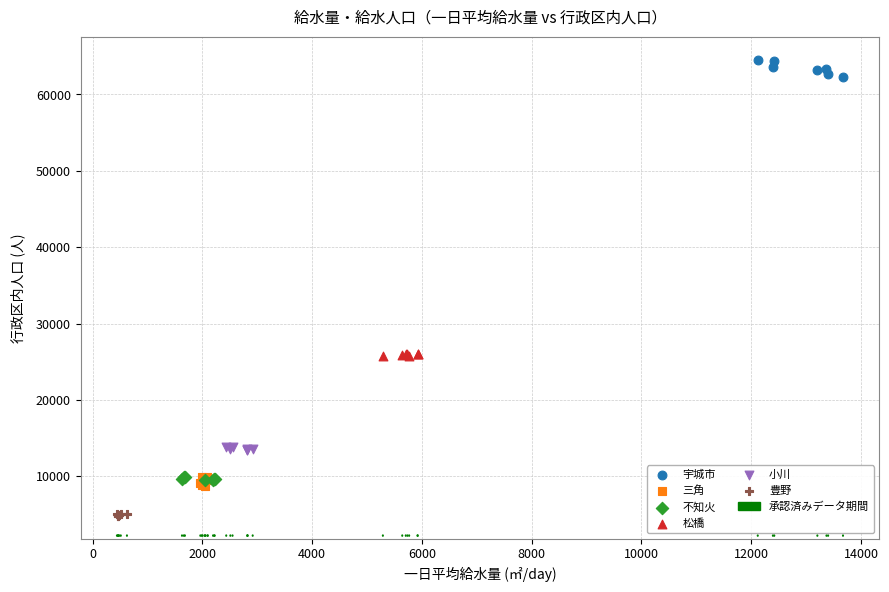

Which series has the widest spread of Y values?

宇城市